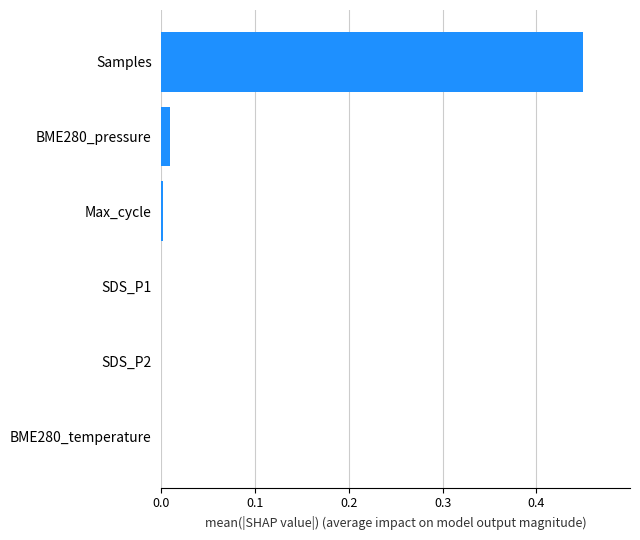

Does the chart contain stacked bars?

No